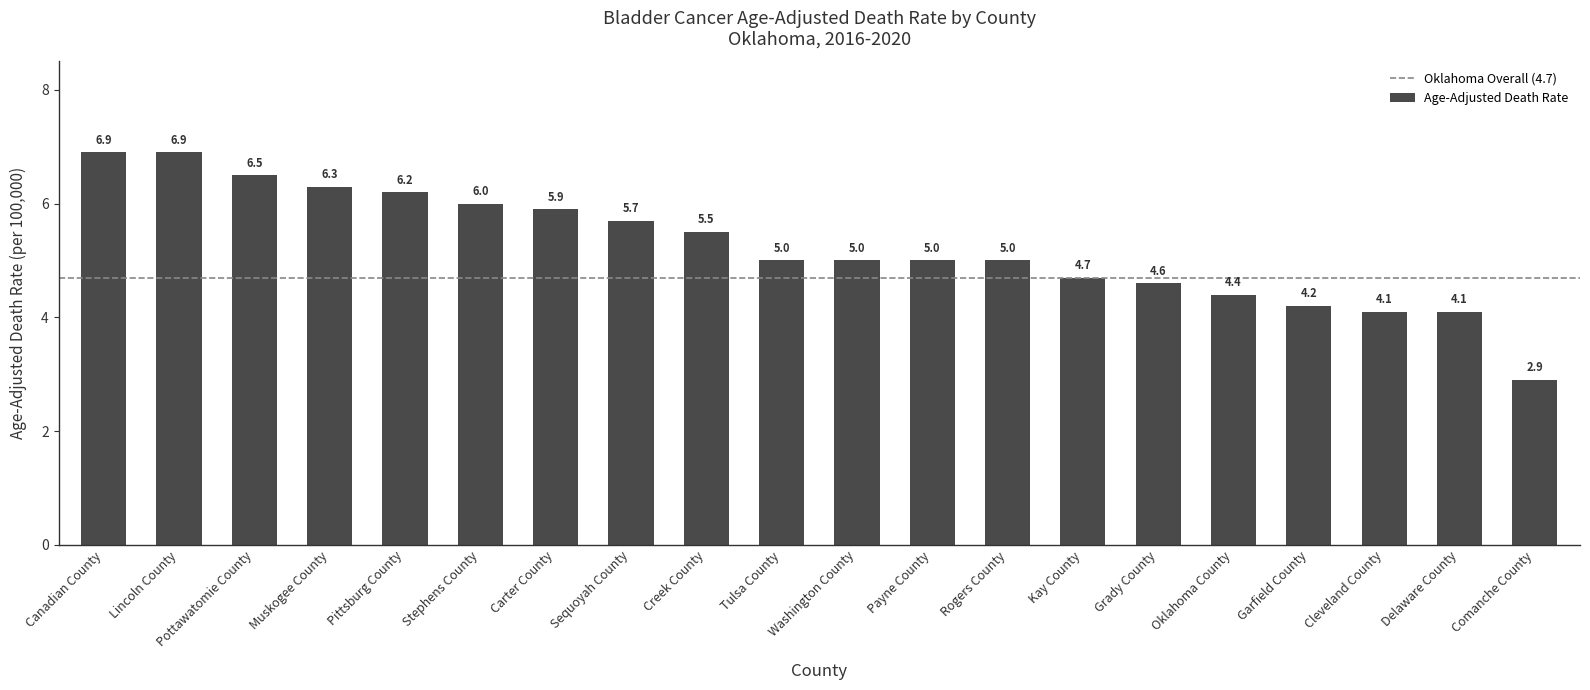

How many bars are there in total?

20